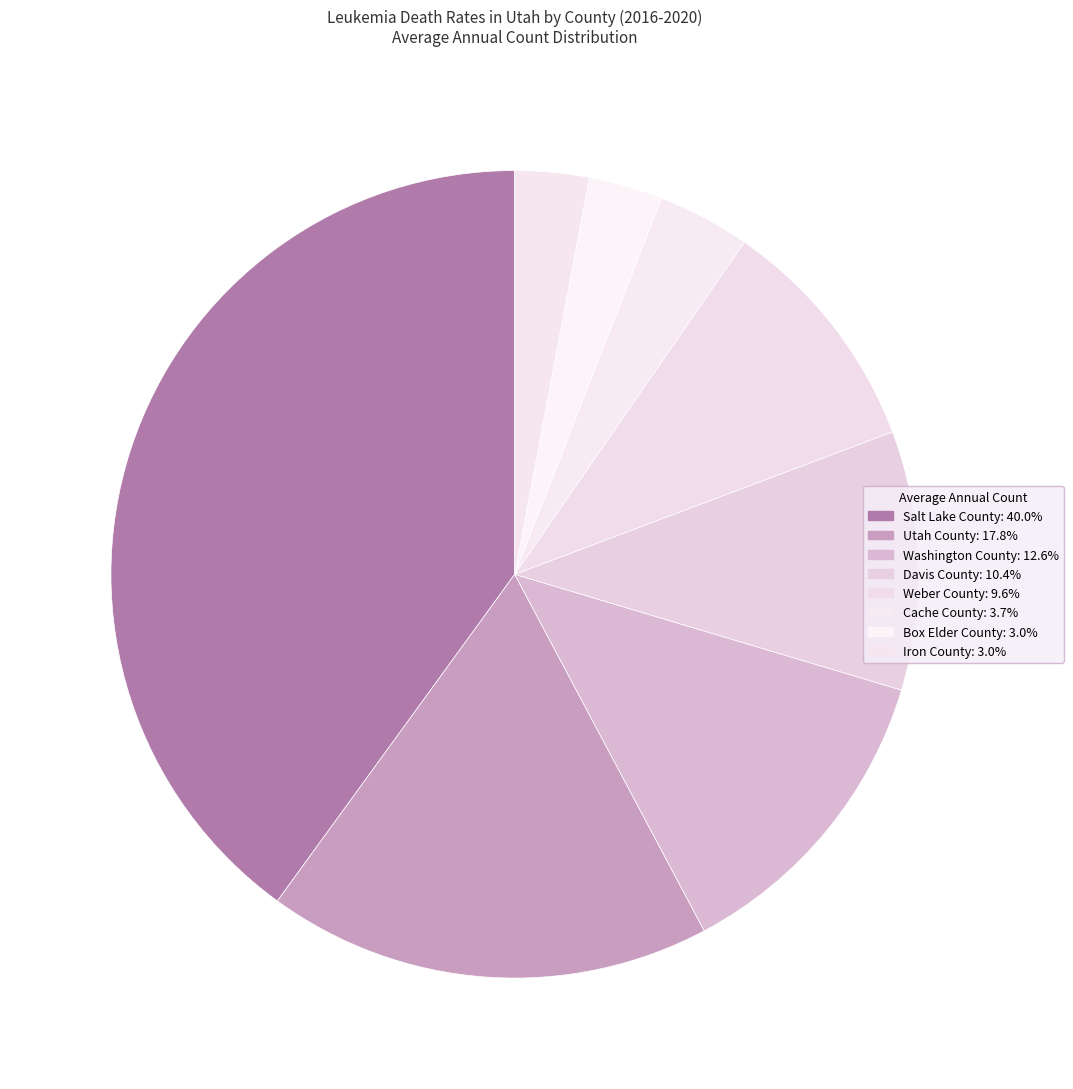

Count the number of slices in the pie.

8